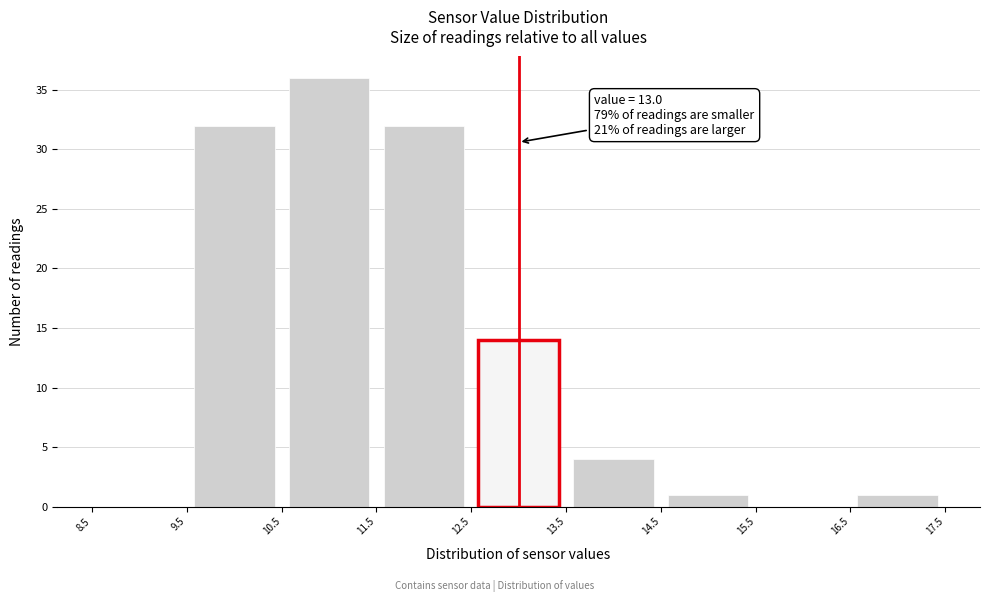

Over which range of the x-axis is the bar tallest?

10.5 to 11.5